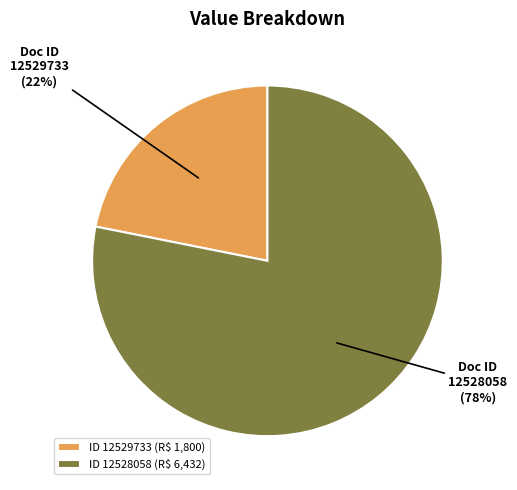

Does ID 12528058 (R$ 6,432) account for over 50% of the chart?

Yes